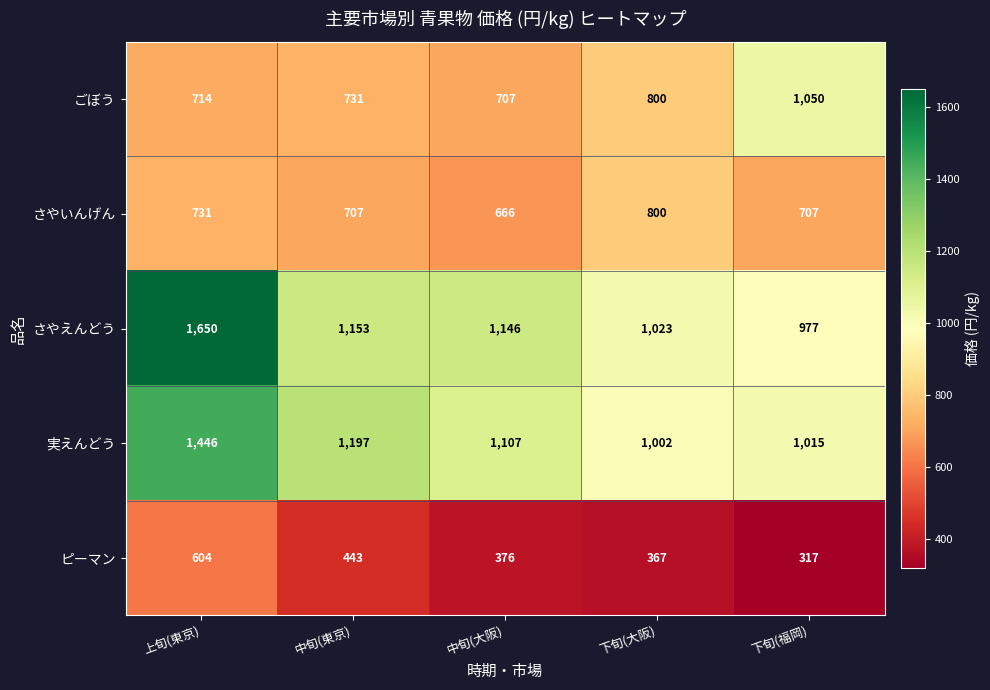

Reading left to right, transcribe all the data shown in this chart.

ごぼう: 714	731	707	800	1050
さやいんげん: 731	707	666	800	707
さやえんどう: 1650	1153	1146	1023	977
実えんどう: 1446	1197	1107	1002	1015
ピーマン: 604	443	376	367	317